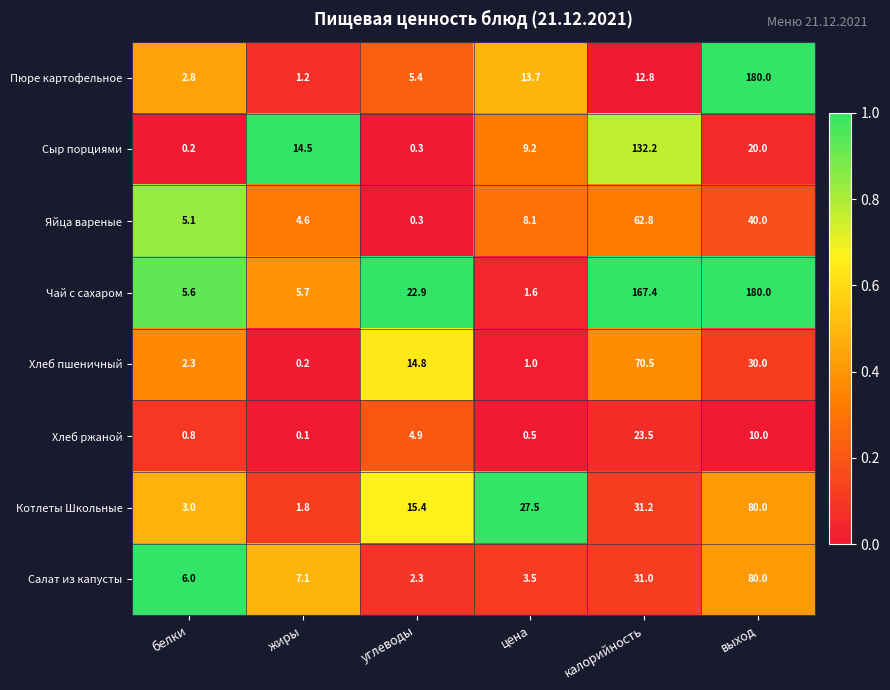

What is the total value across all series at белки?

25.8